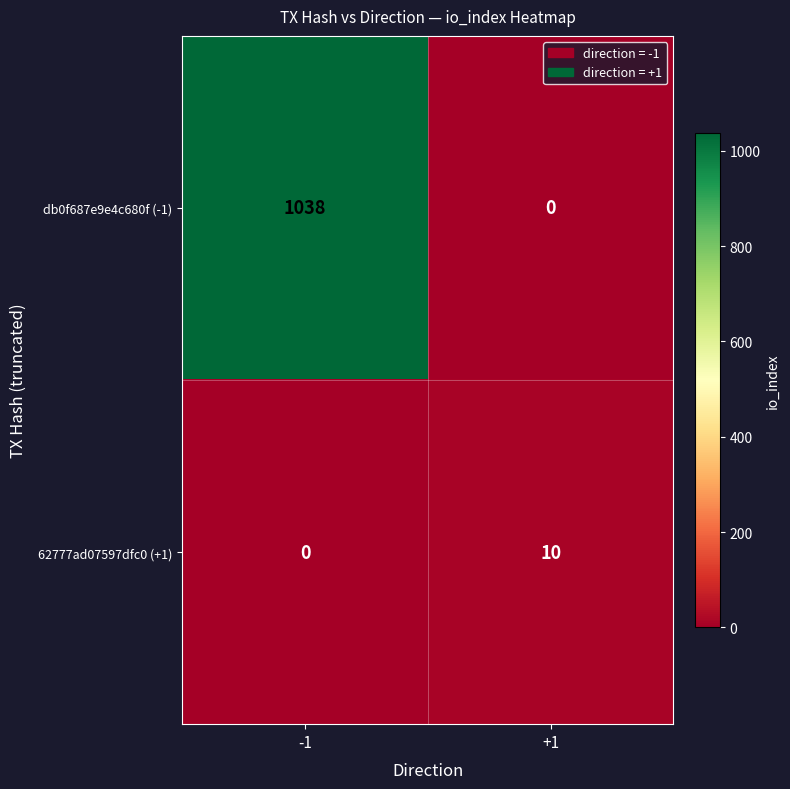

Is it true that 62777ad07597dfc0 (+1) equals 0 at -1?

True